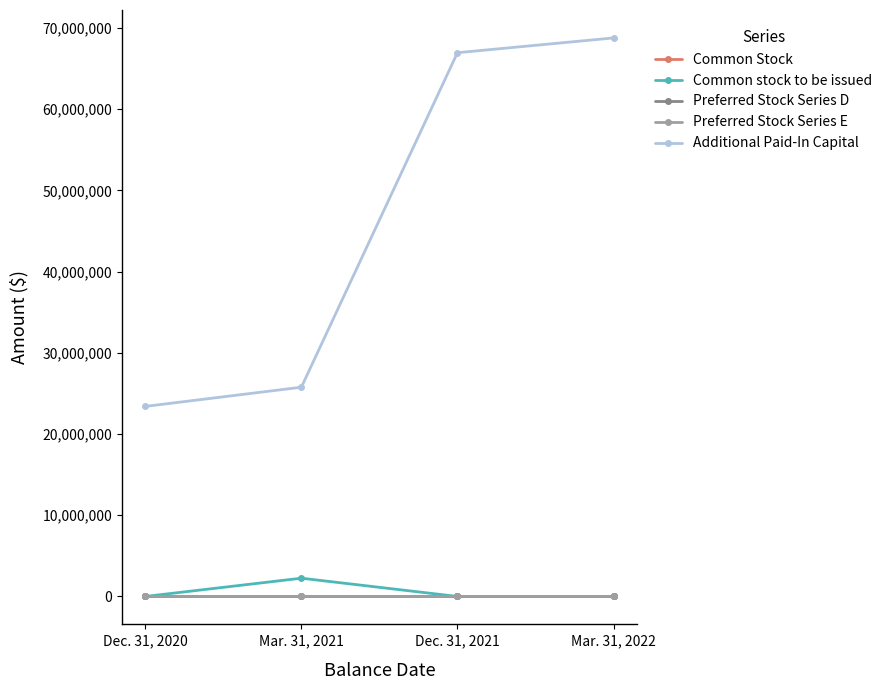

What is the value of the Common Stock point at the 1st from the left?

220